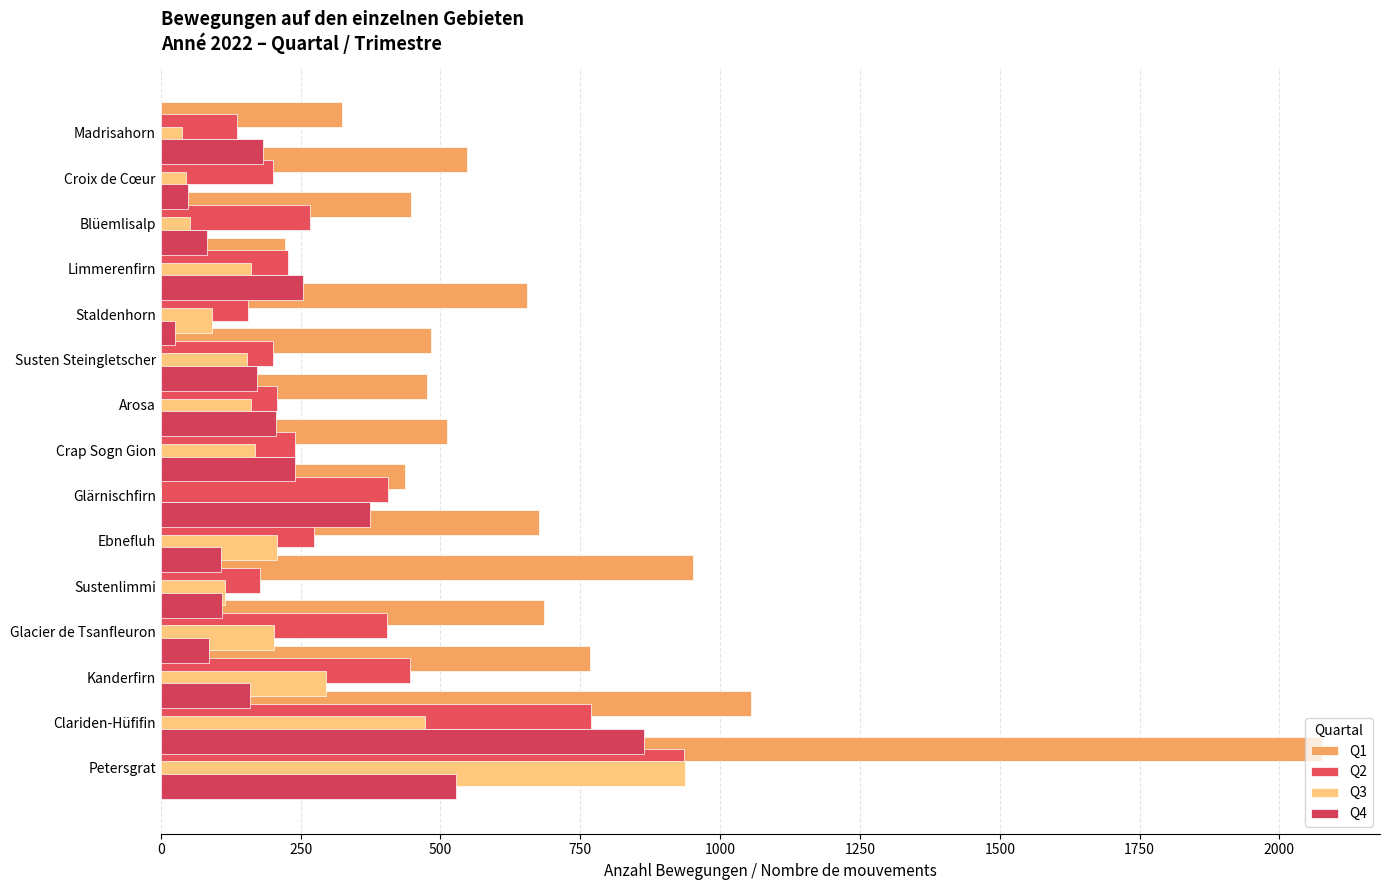

How many values in the Q4 series exceed 172?

7